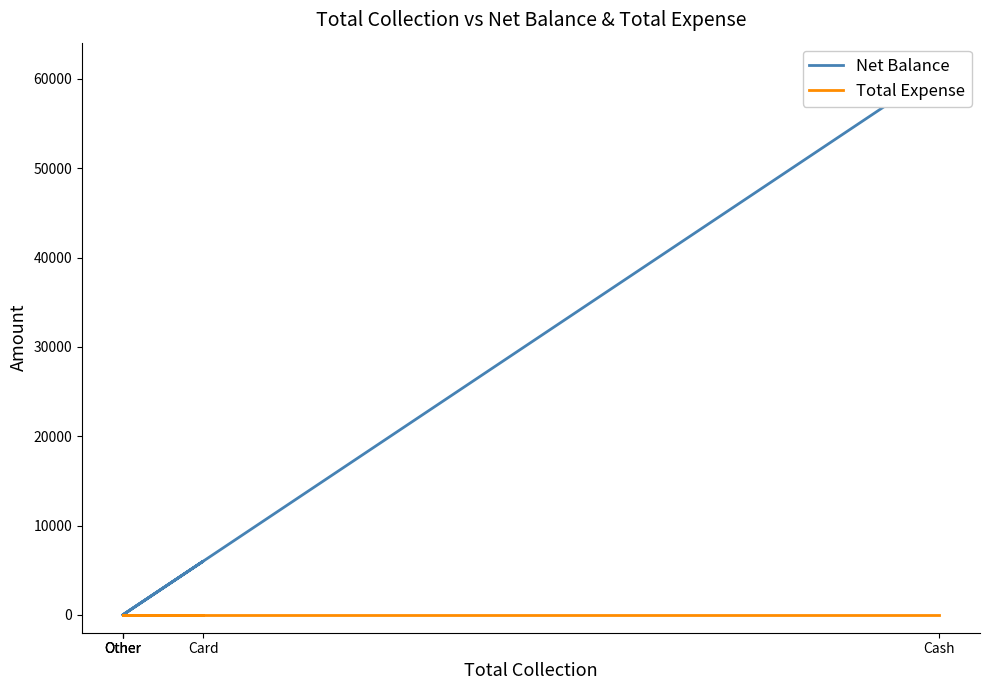

Is the value of Total Expense at Card greater than the value of Net Balance at Other?

No